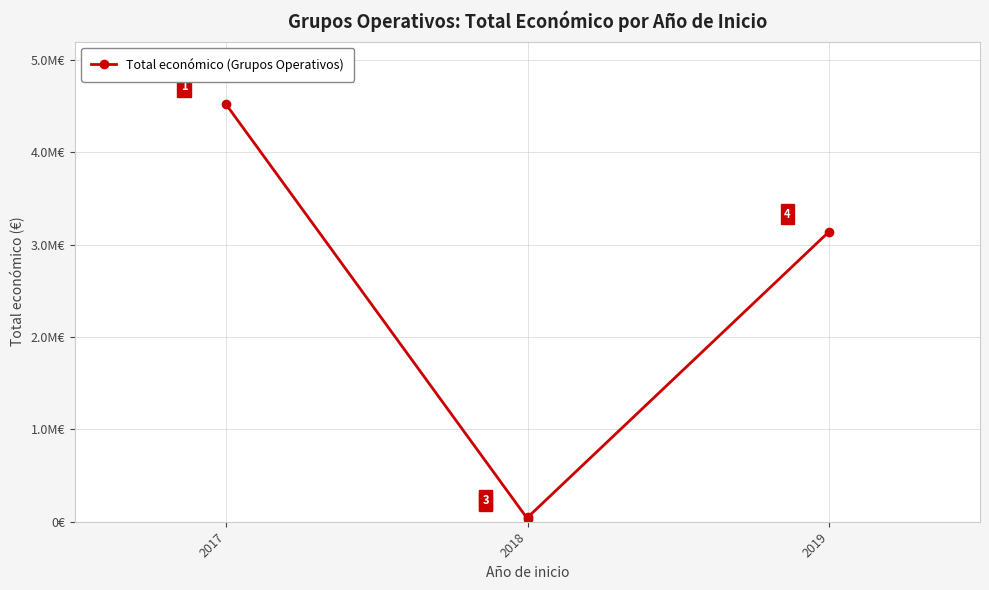

What is the value of the 2nd point from the left?

31210